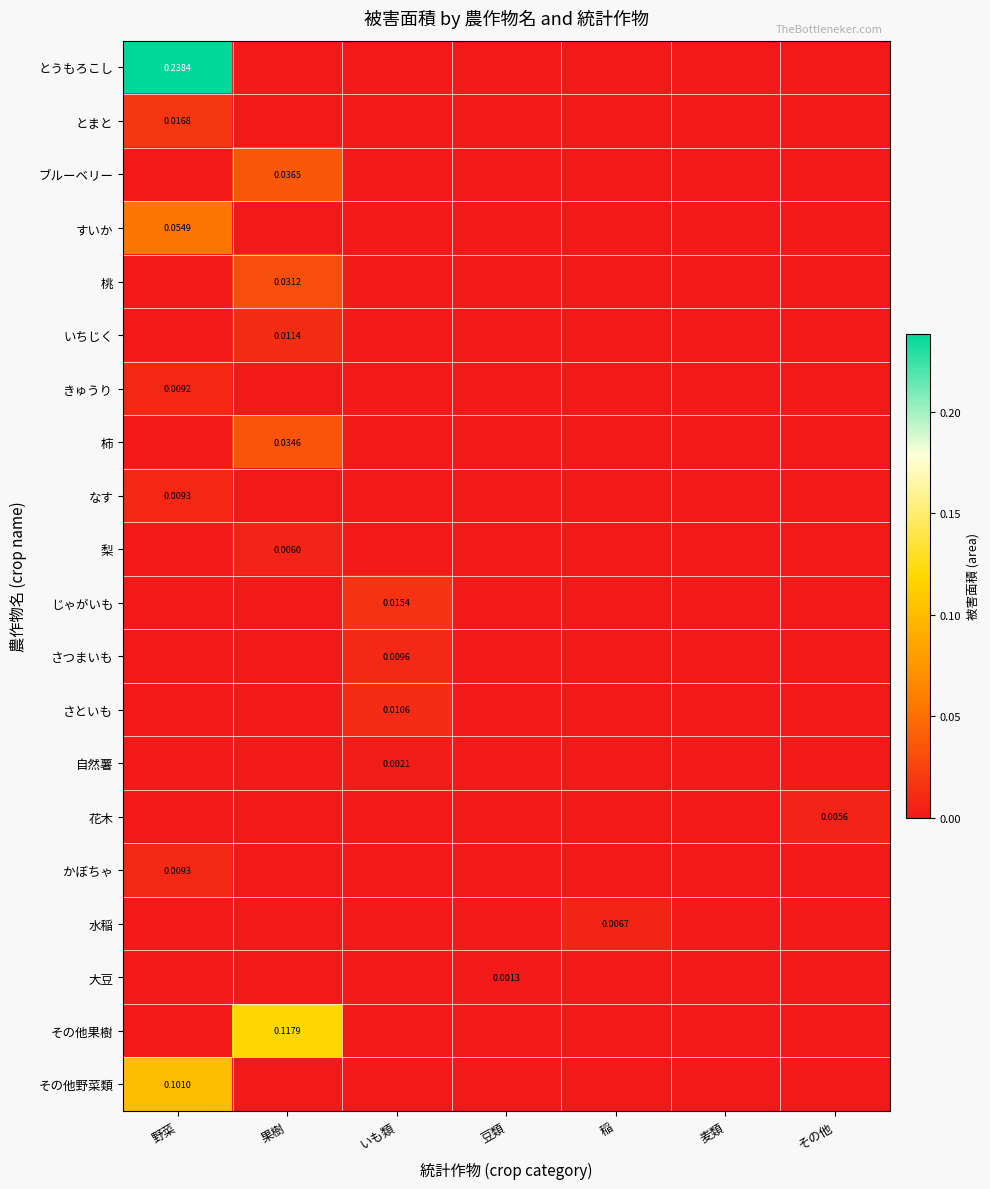

List the series in order of their peak value, lowest first.

大豆, 自然薯, 花木, 梨, 水稲, きゅうり, なす, かぼちゃ, さつまいも, さといも, いちじく, じゃがいも, とまと, 桃, 柿, ブルーベリー, すいか, その他野菜類, その他果樹, とうもろこし